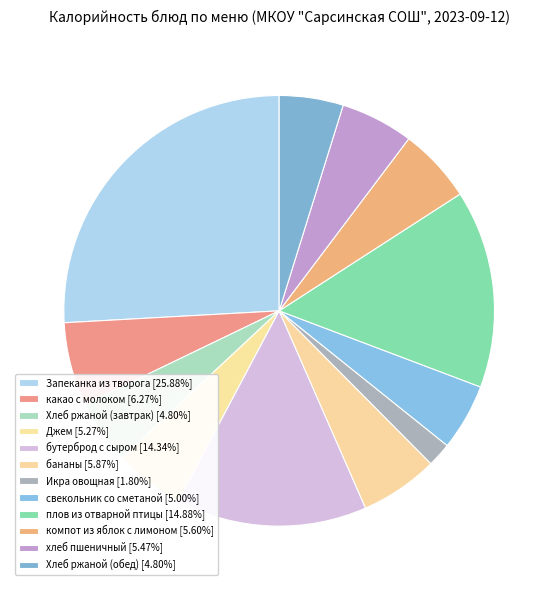

To the nearest percent, what is the average slice percentage?

8%